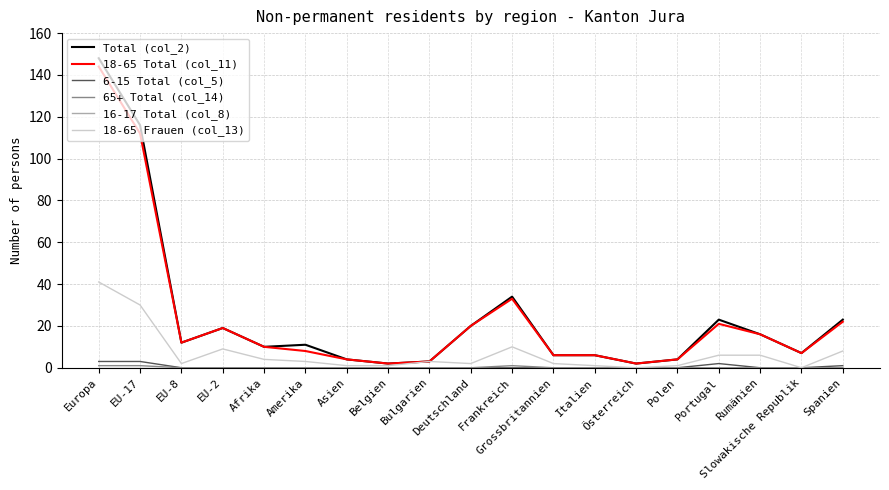

Count the number of categories in the chart.

19